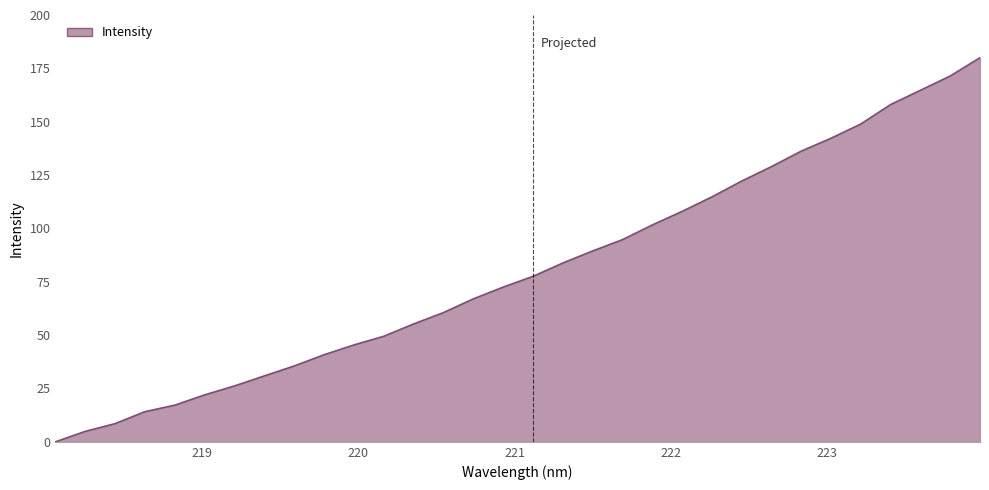

What is the difference between the maximum and minimum values?

180.0